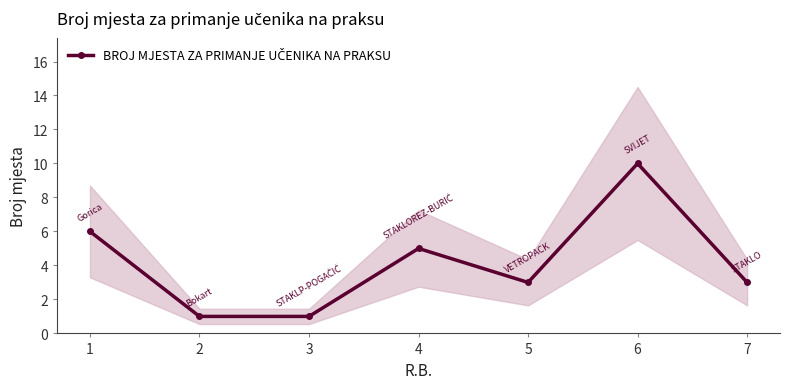

What is the difference between the maximum and minimum values?

9